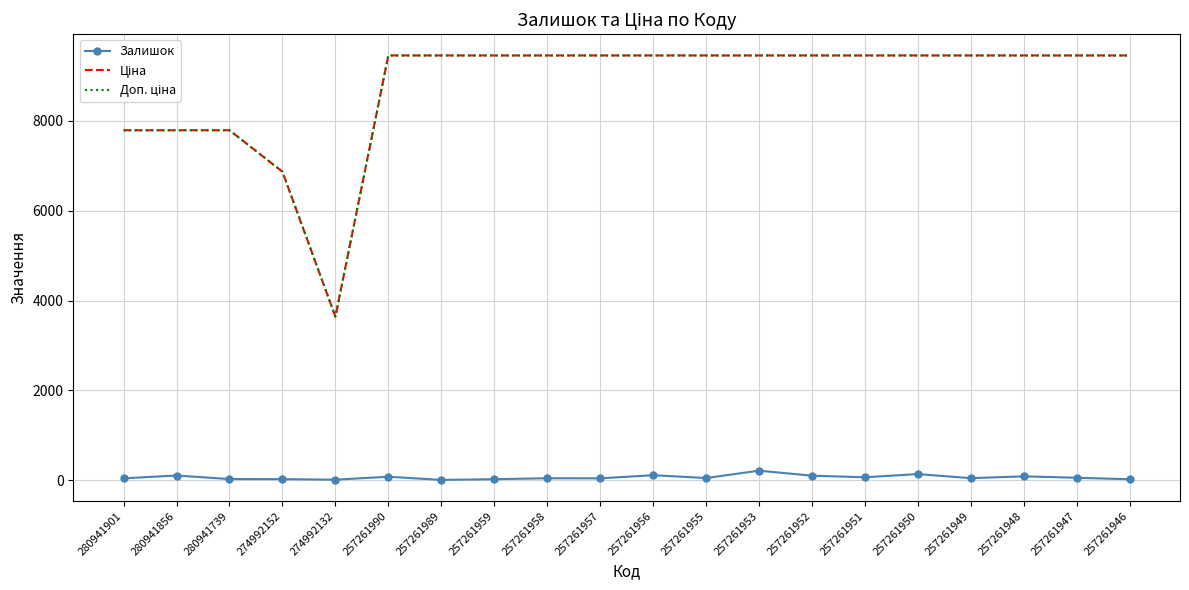

The Залишок series shows 102.0 at 280941856. True or false?

True